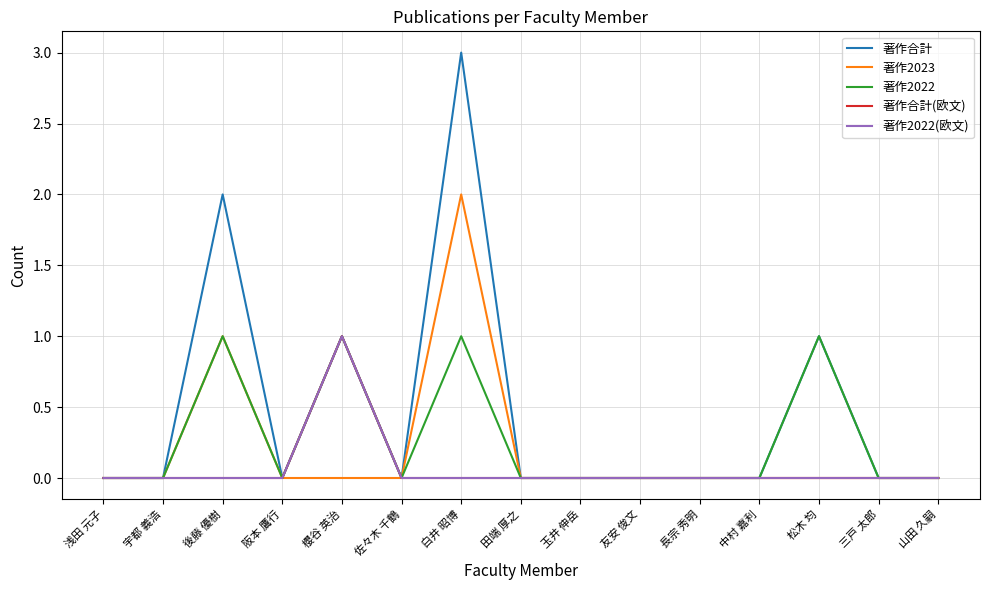

Where is the first local maximum for 著作2022?

後藤 優樹